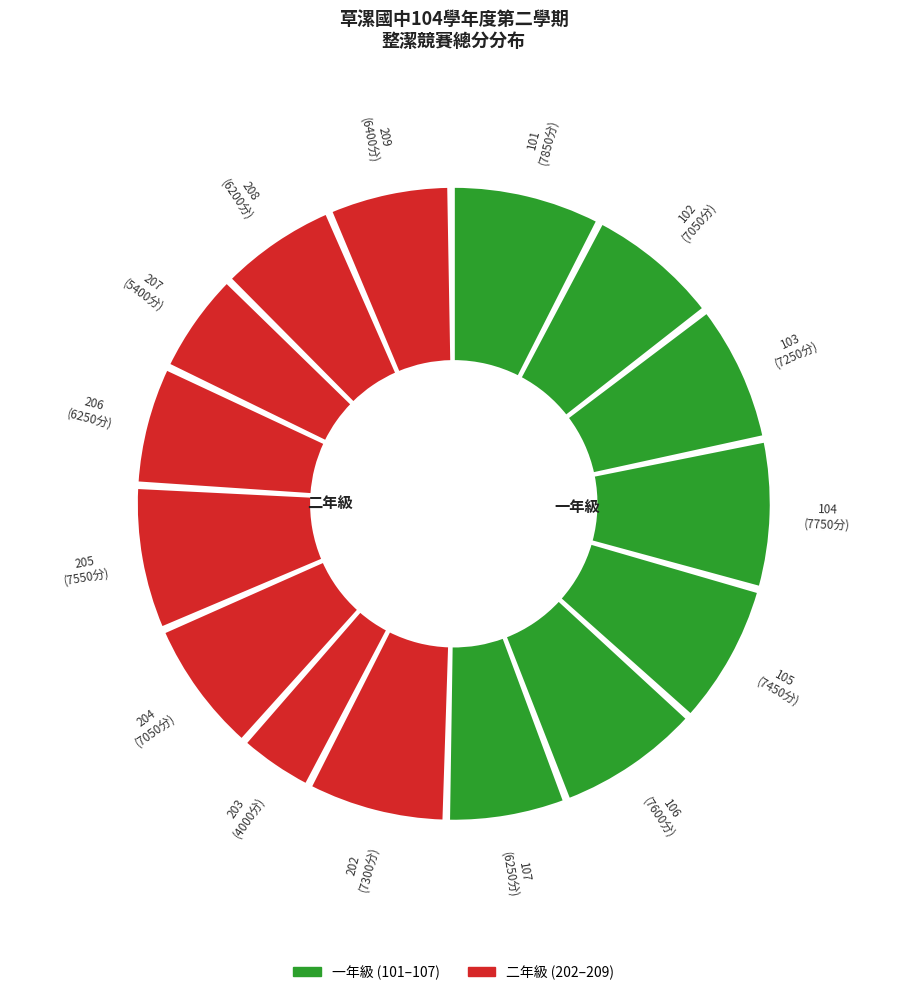

Which slice is the smallest?

203